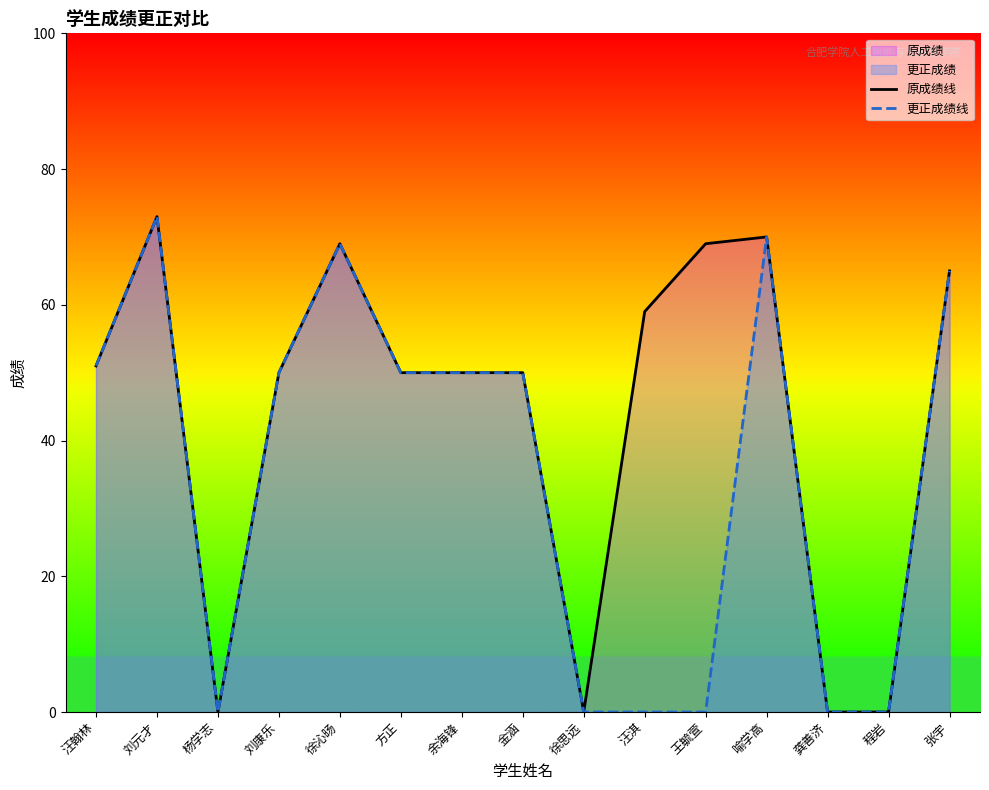

What is the total value across all series at 刘元才?

146